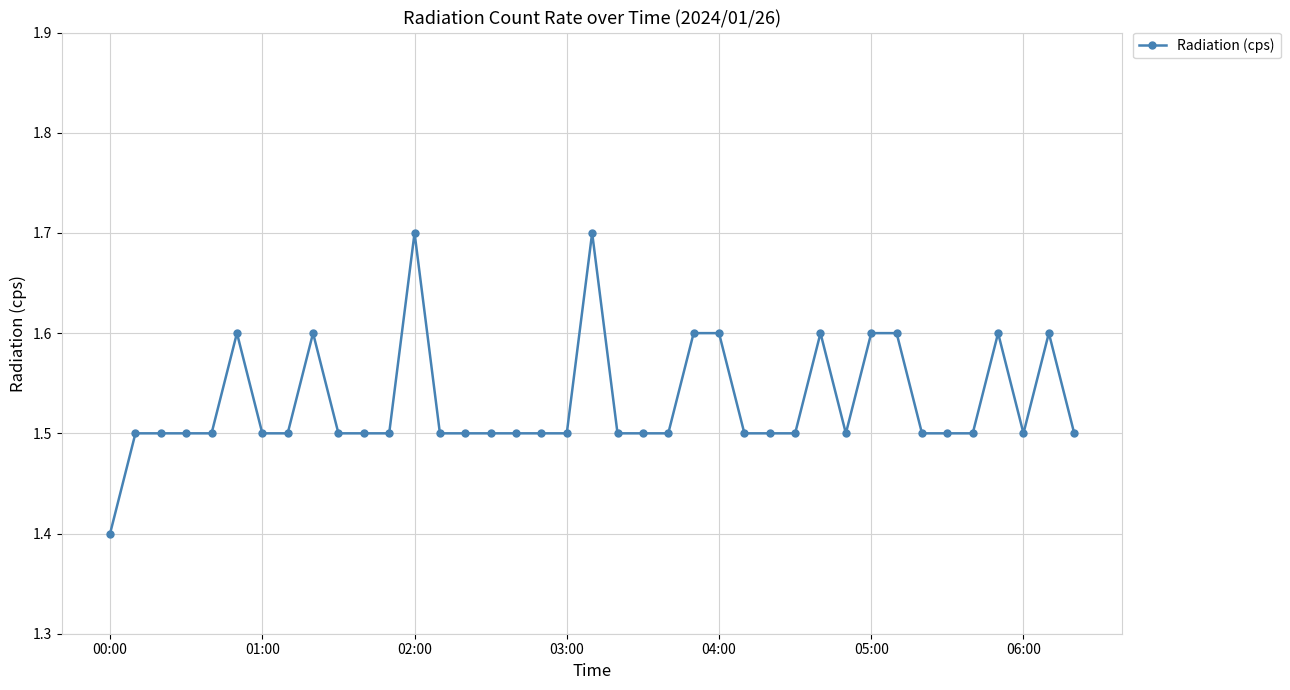

How many values are between 1 and 2?

39